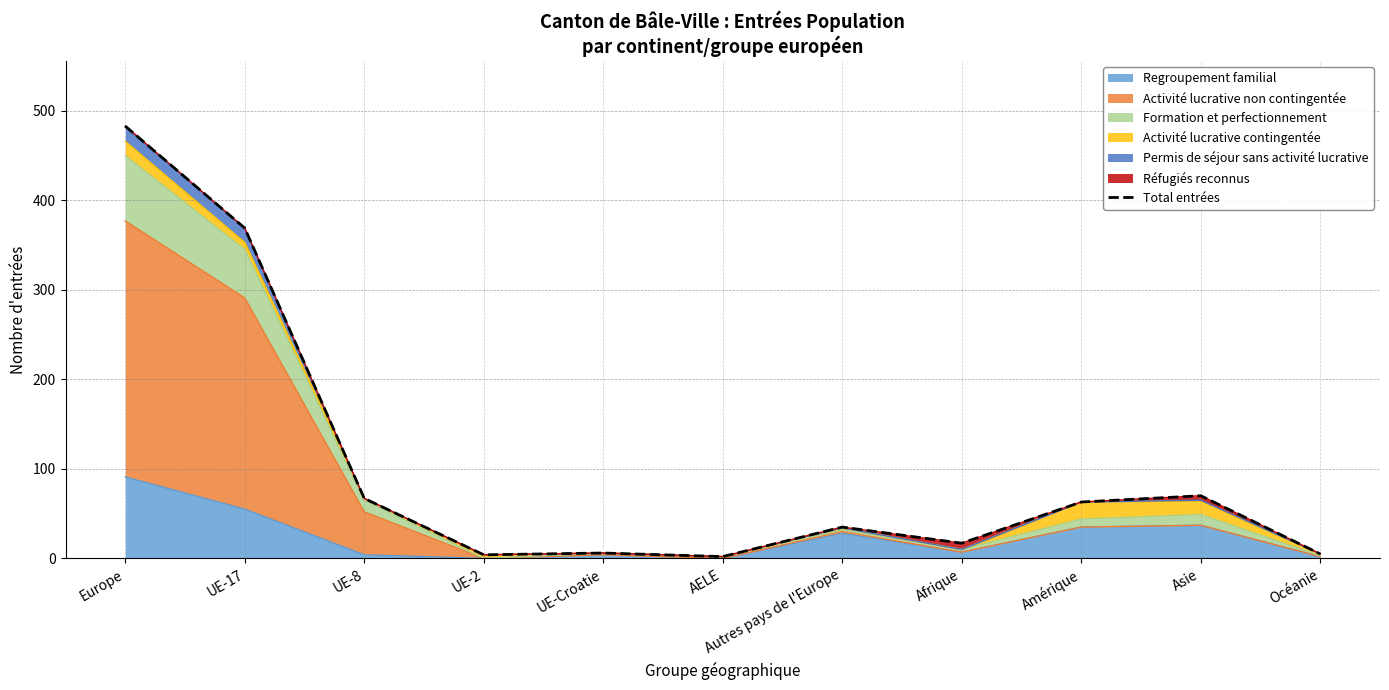

What is the average value?

102